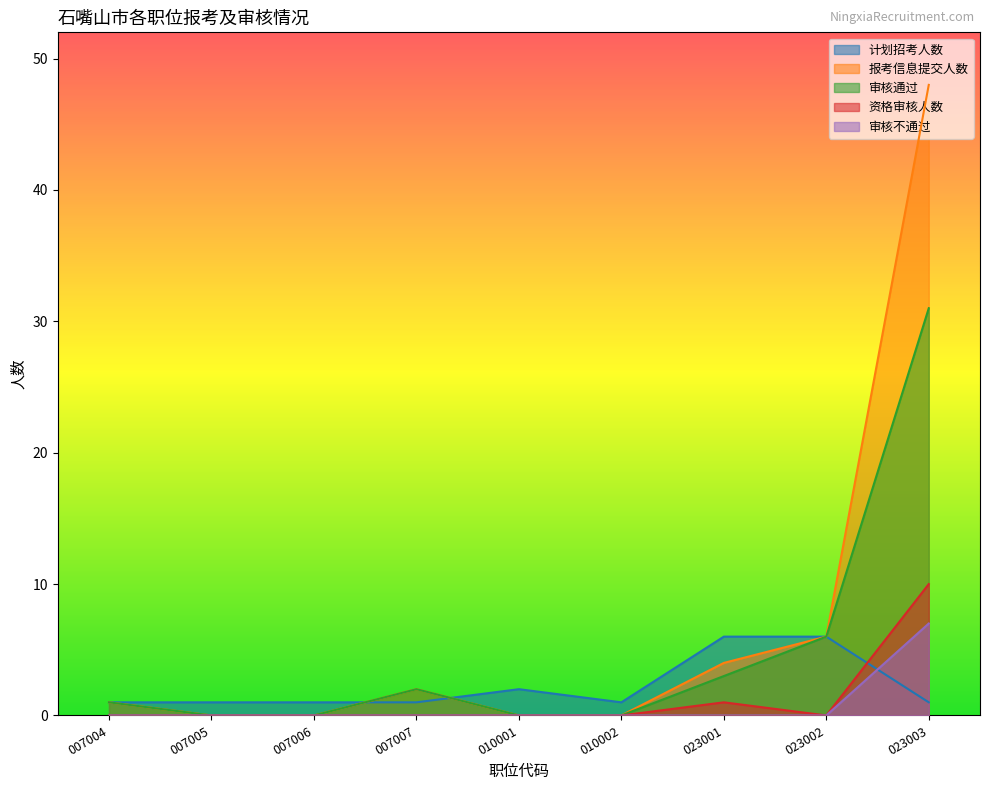

True or false: 资格审核人数 and 审核不通过 intersect in this chart.

False